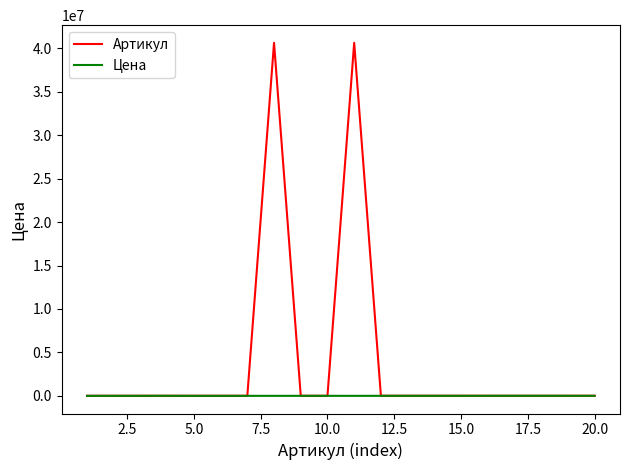

What is the greatest value displayed?

40620072